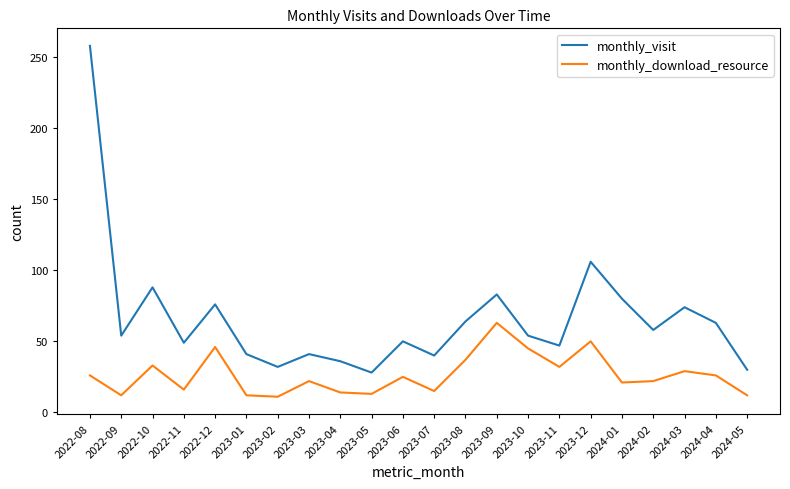

True or false: monthly_visit and monthly_download_resource intersect in this chart.

False